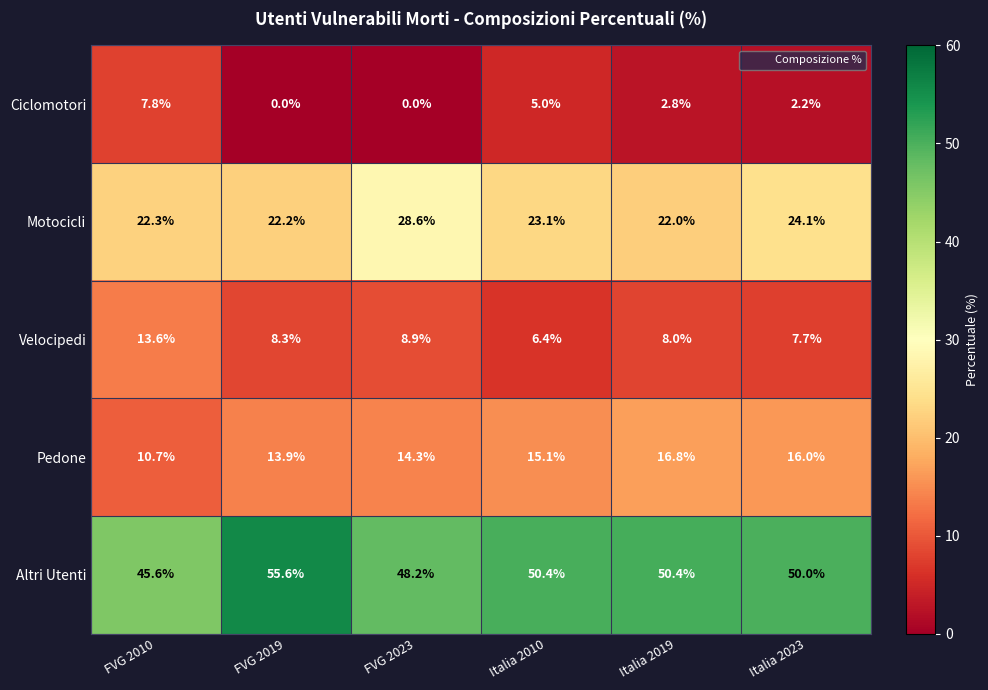

True or false: Altri Utenti has a value of 27.8 at FVG 2023.

False